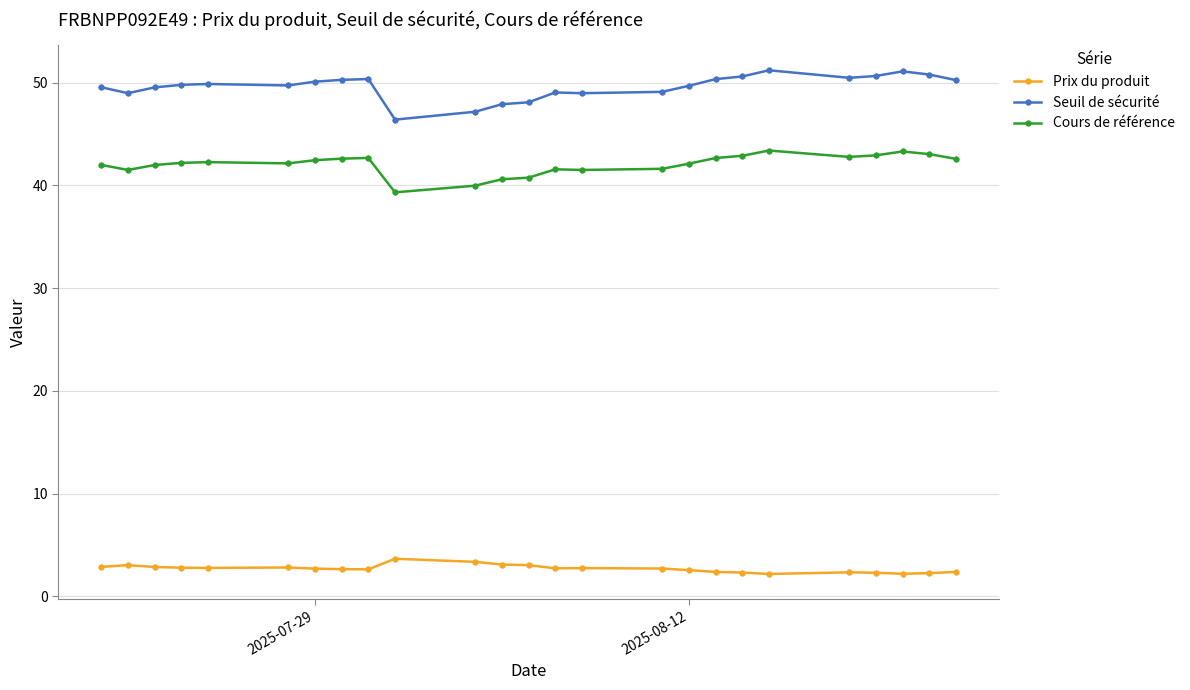

Does the chart display data point markers on the line(s)?

Yes